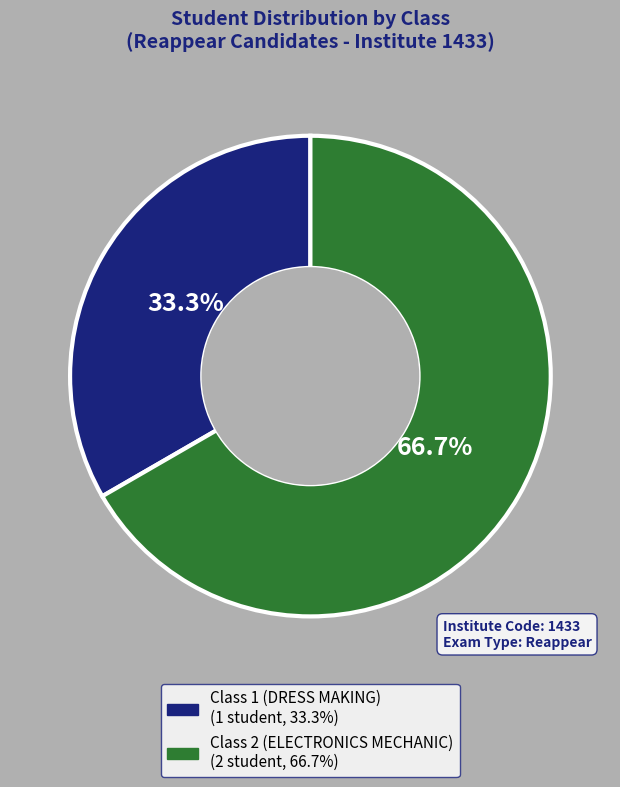

Combined, do Class 1 (DRESS MAKING) and Class 2 (ELECTRONICS MECHANIC) account for over 50%?

Yes